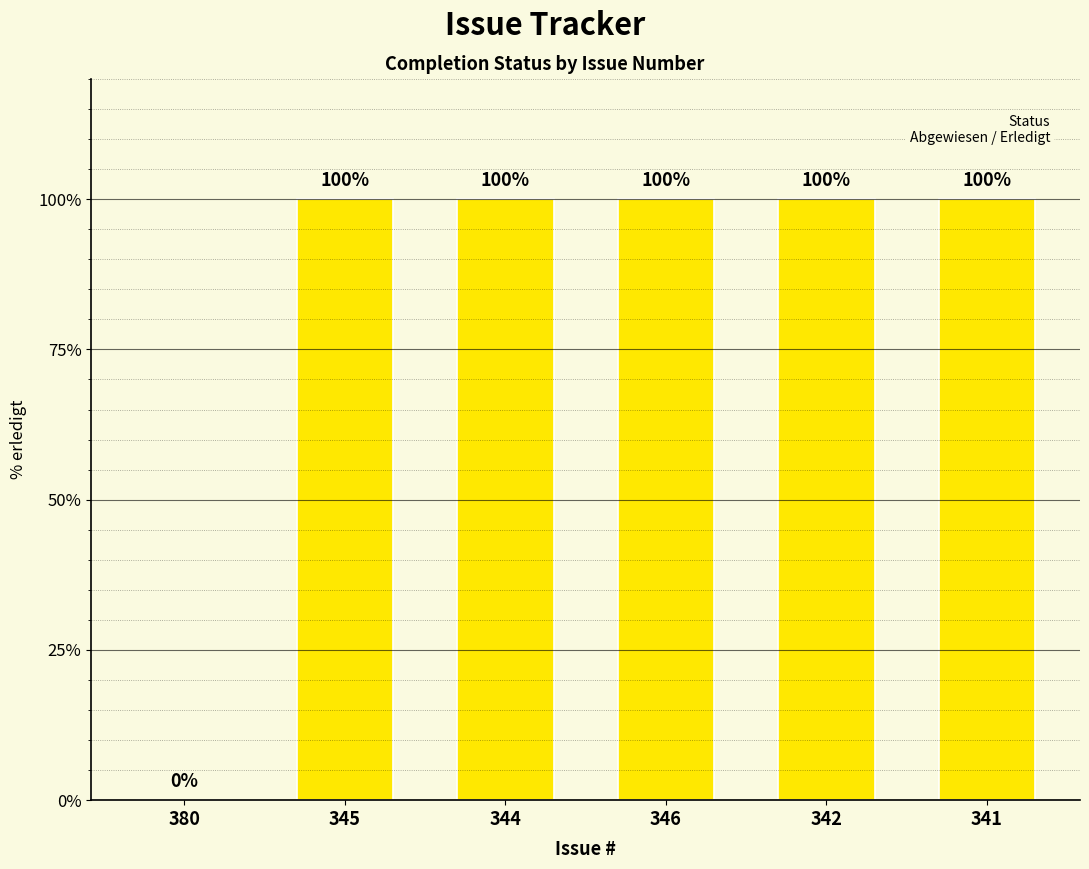

The chart shows a value of 48 at 344. True or false?

False